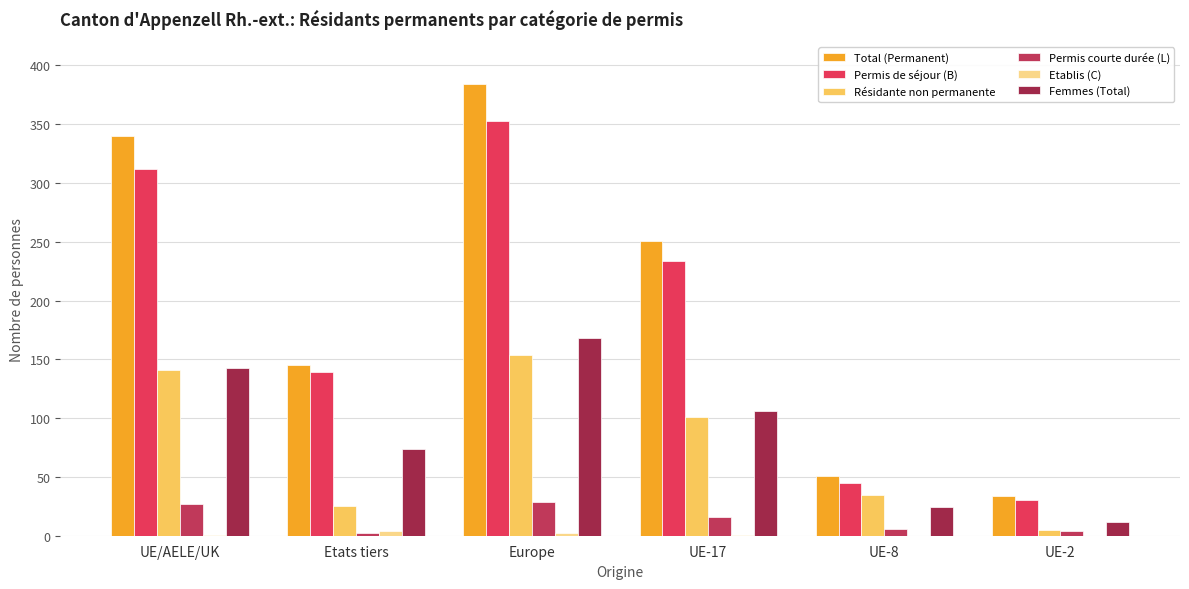

What is the greatest value displayed?

384